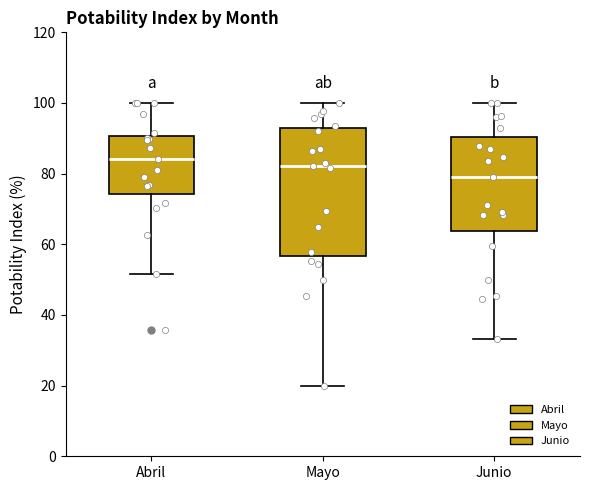

Reading left to right, read every box against the y-axis: the position of its median line, the range the box covers, and the ends of its whiskers. The values are not printed on the chart, so give them approximately, as read against the axis.

Abril: median 84, box 74 to 90, whiskers 52 to 100
Mayo: median 82, box 56 to 92, whiskers 20 to 100
Junio: median 78, box 64 to 90, whiskers 34 to 100